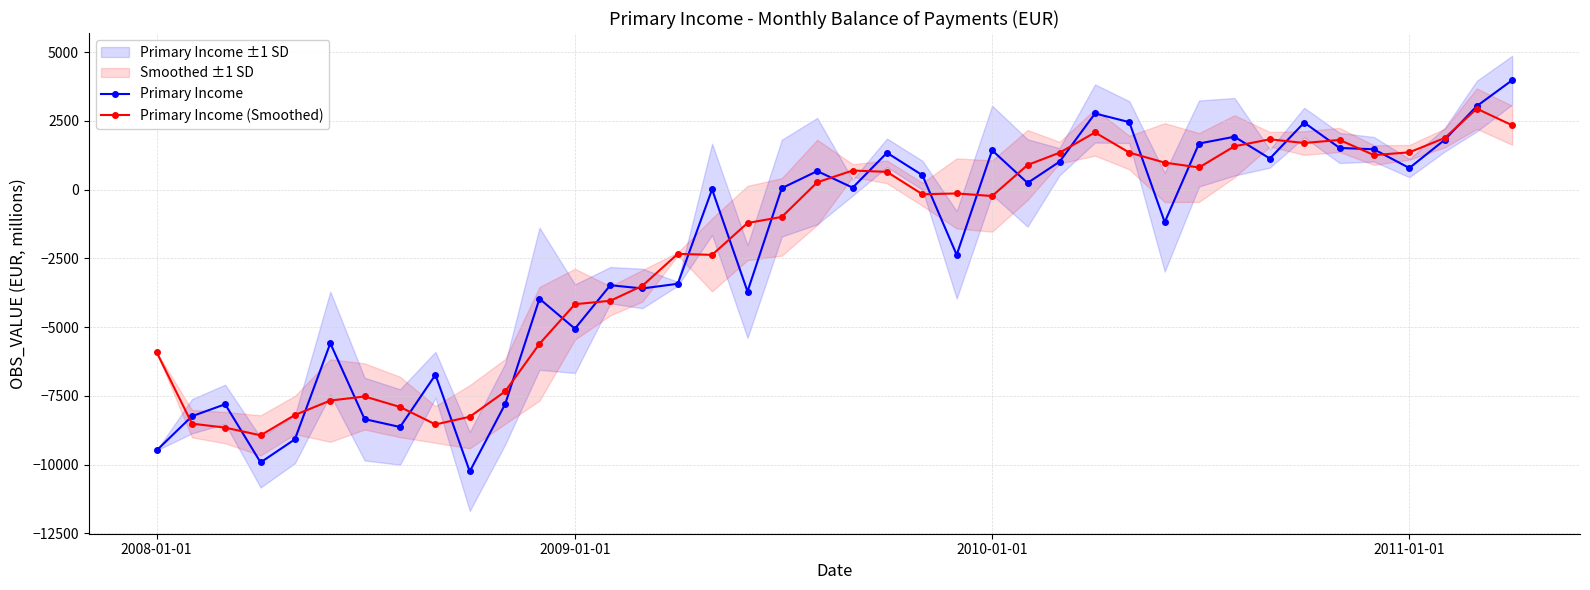

What is the value of the Primary Income (Smoothed) point at the 35th from the left?

1808.1